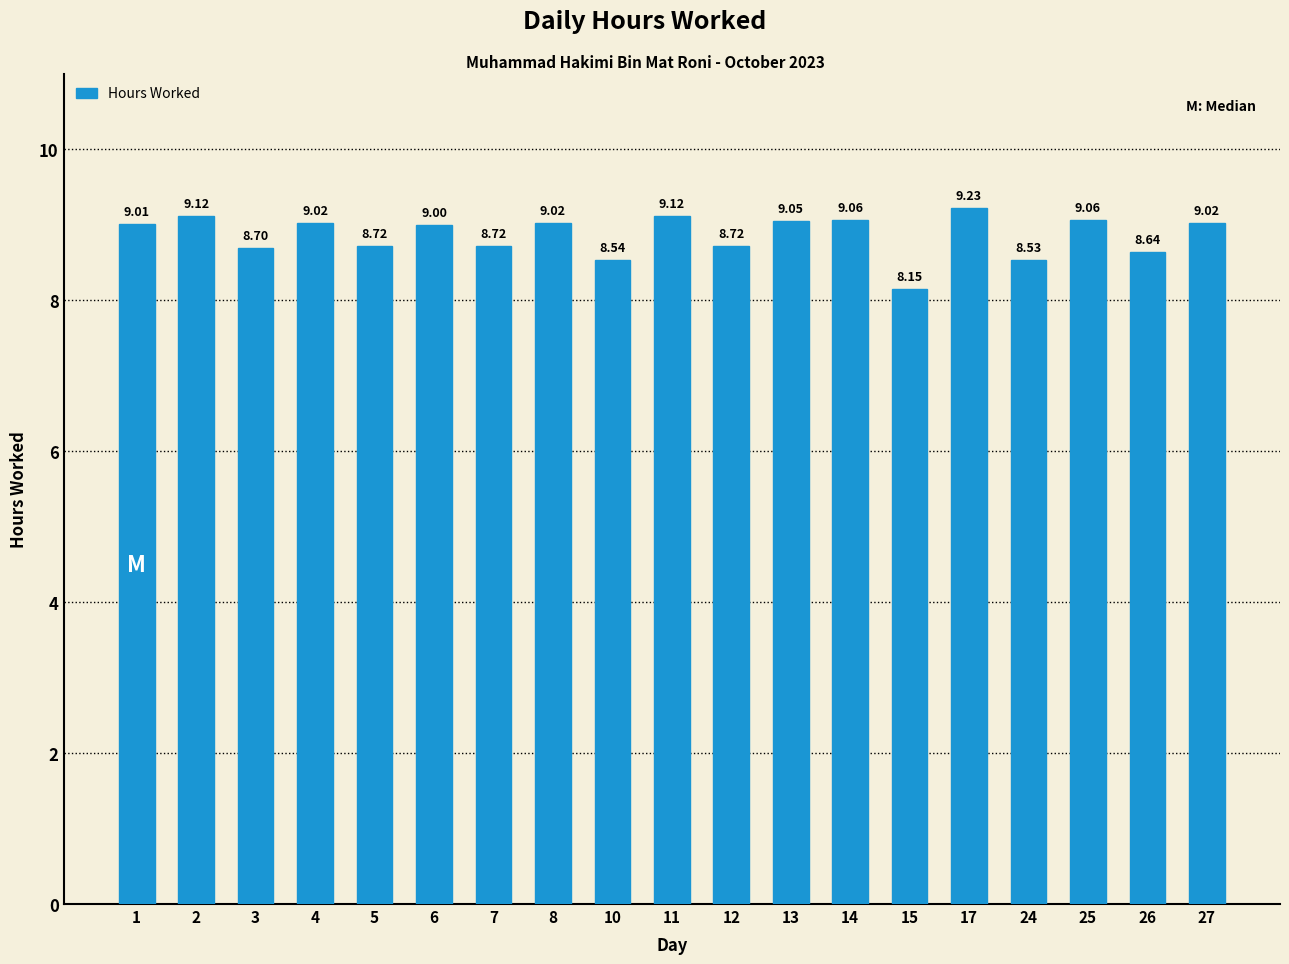

How many bars are there in total?

19